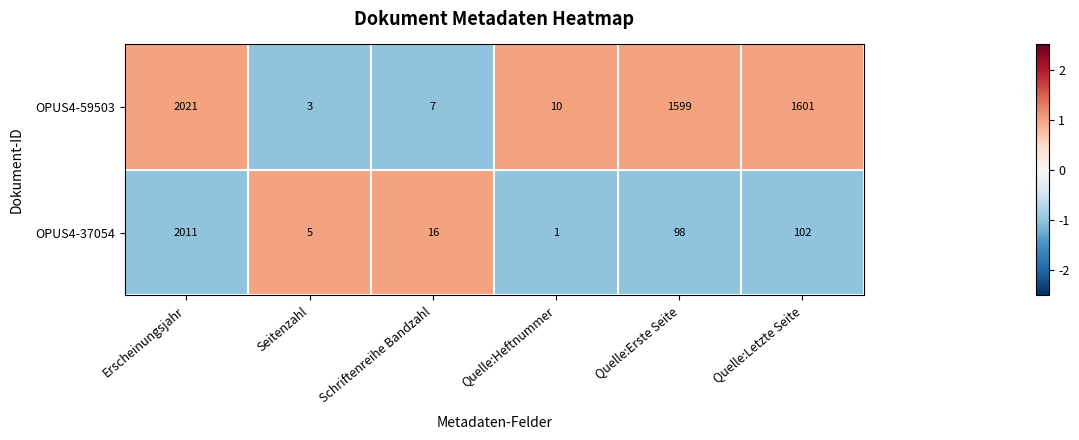

At which category is the sum across all series the highest?

Erscheinungsjahr